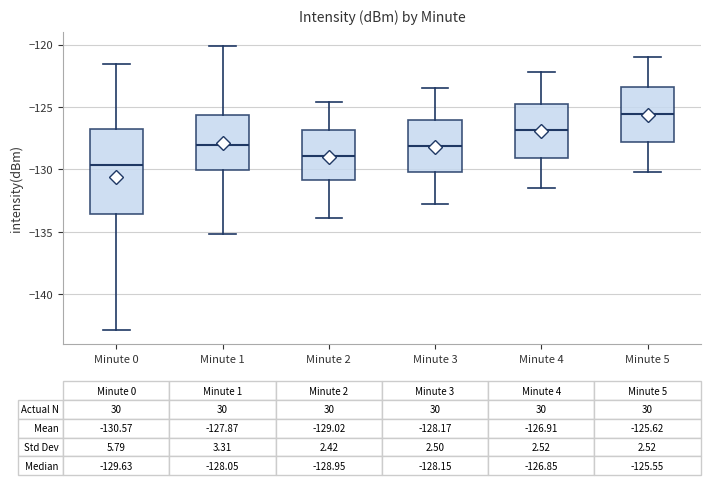

Which box has the highest median line?

Minute 5